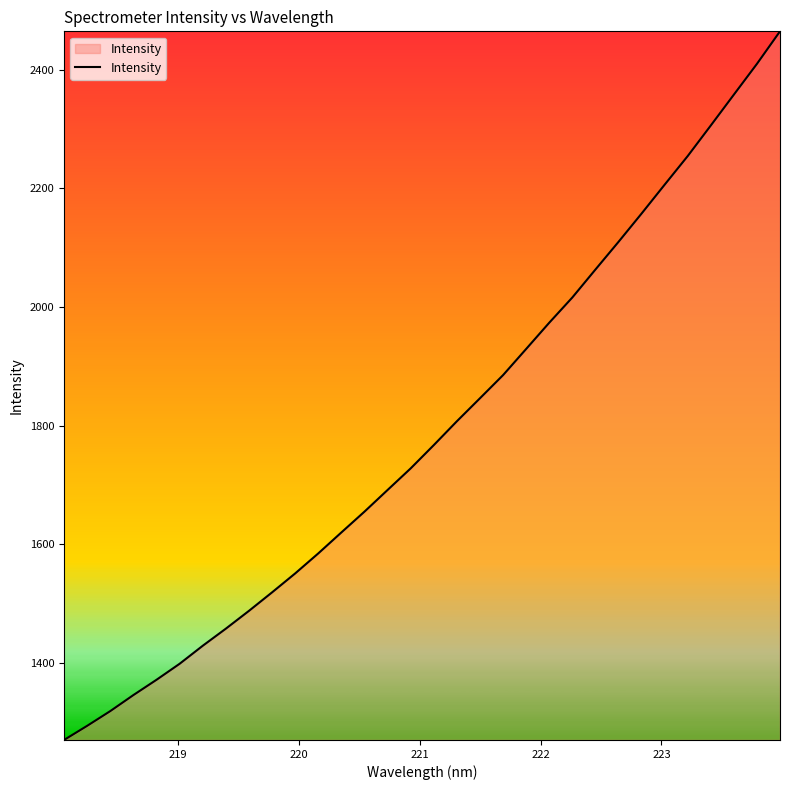

How many values are below 1767?

16